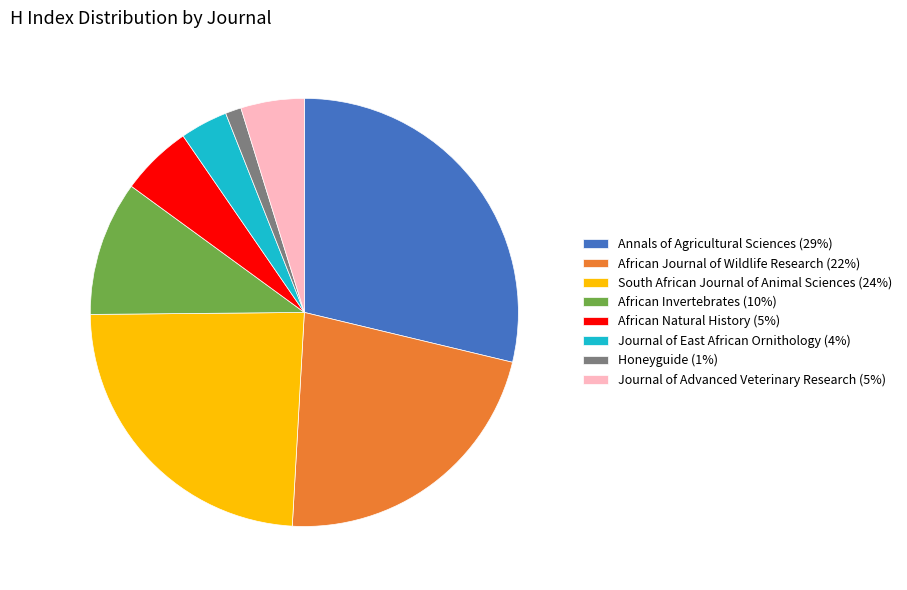

What is the ratio of the value at Honeyguide to the value at African Invertebrates?

0.1